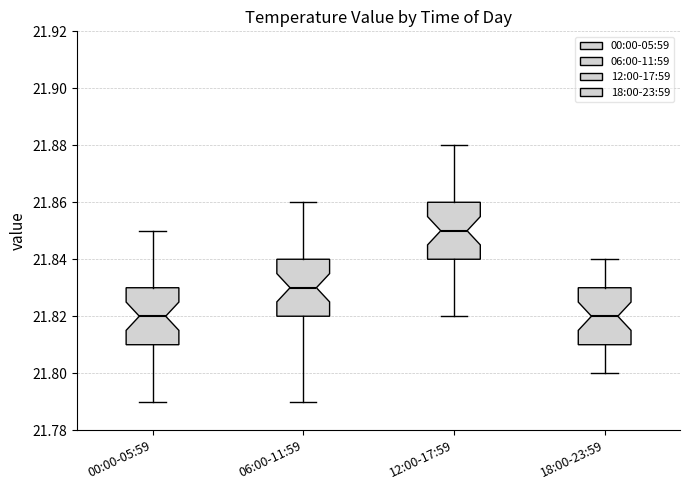

Where is the lower edge of the box for 06:00-11:59 on the y-axis? The values are not printed on the chart, so give them approximately, as read against the axis.

21.82